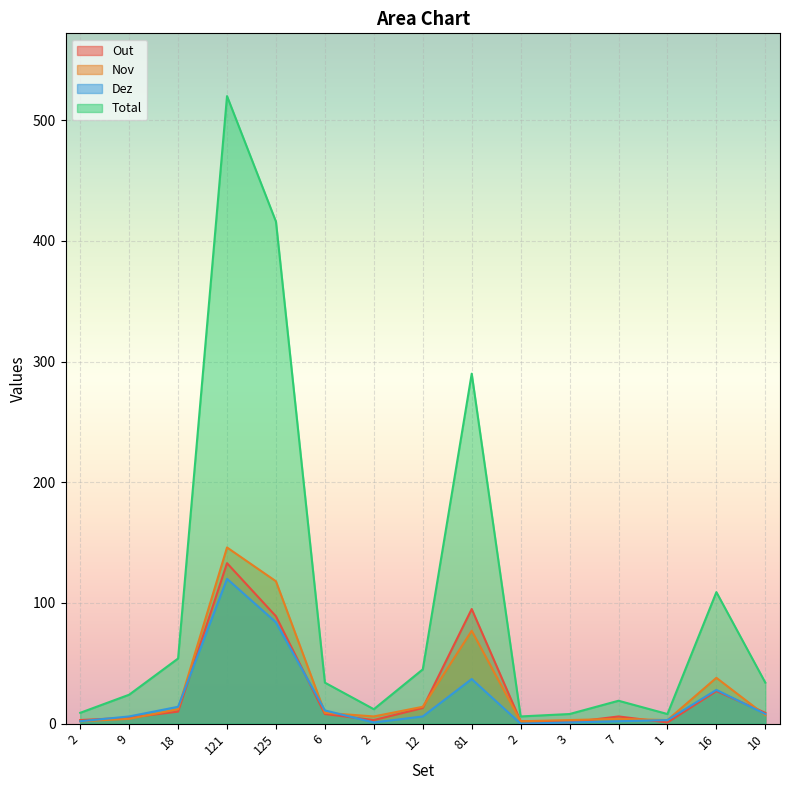

Count the number of data series in this chart.

4